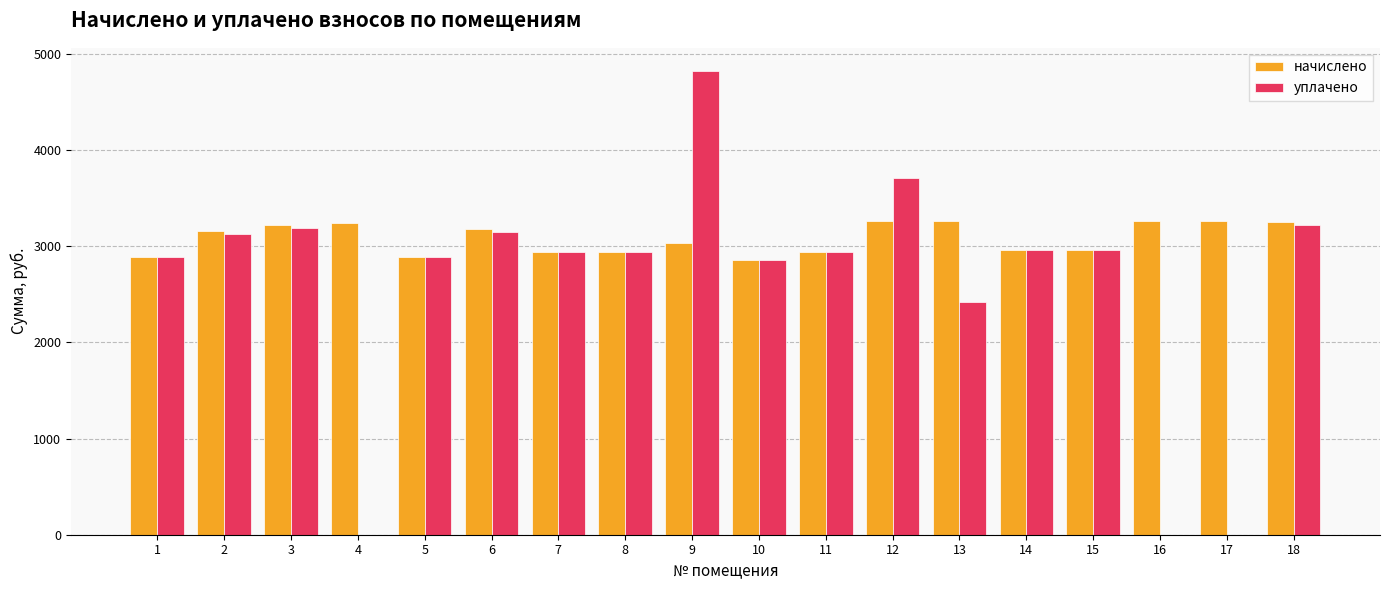

What is the sum of the начислено values at 11 and 3?

6154.2